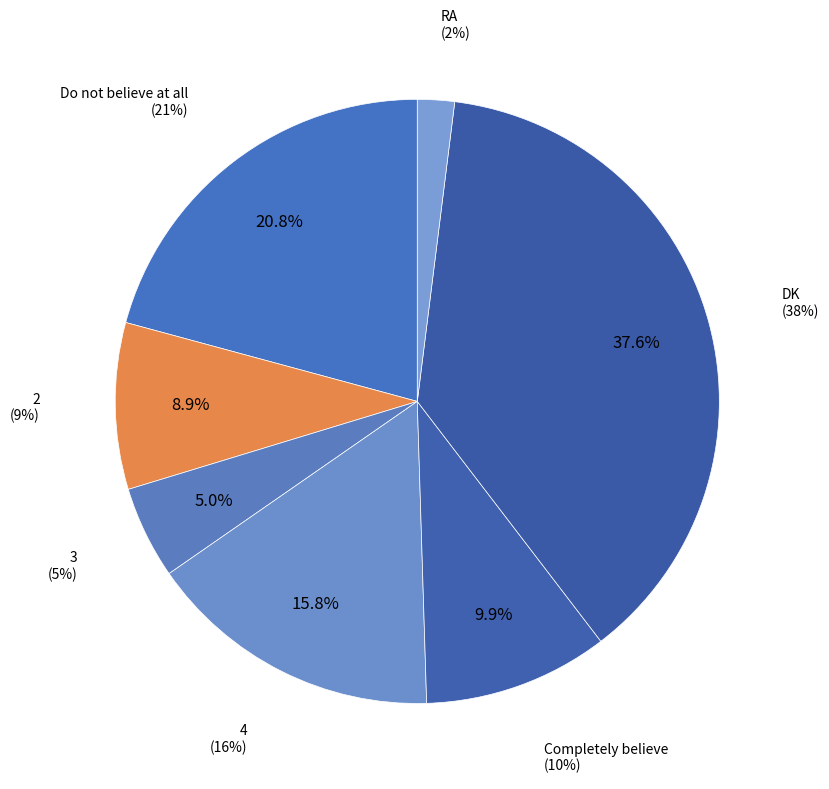

How many segments does this pie chart have?

7